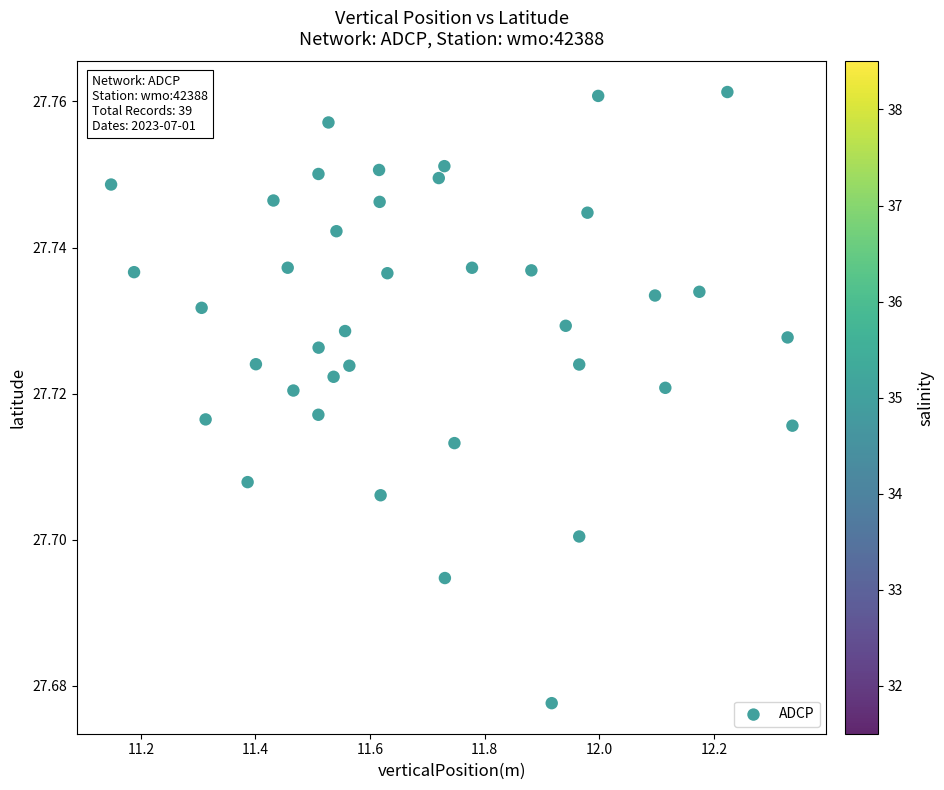

What is the range of X values (max minus min)?

1.2